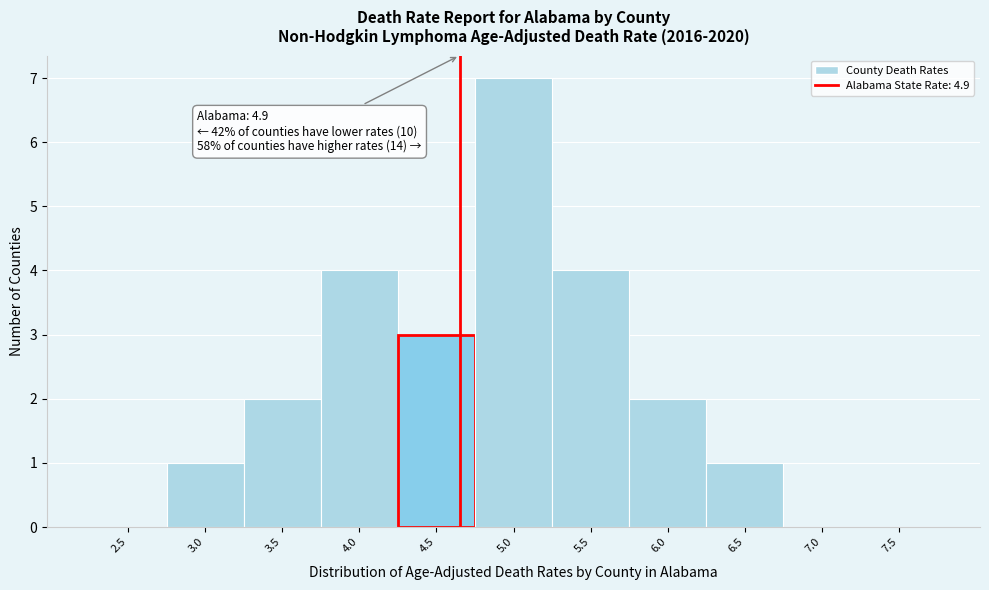

Reading left to right, what are all the values shown in this chart?

2.5=0	3.0=1	3.5=2	4.0=4	4.5=3	5.0=7	5.5=4	6.0=2	6.5=1	7.0=0	7.5=0